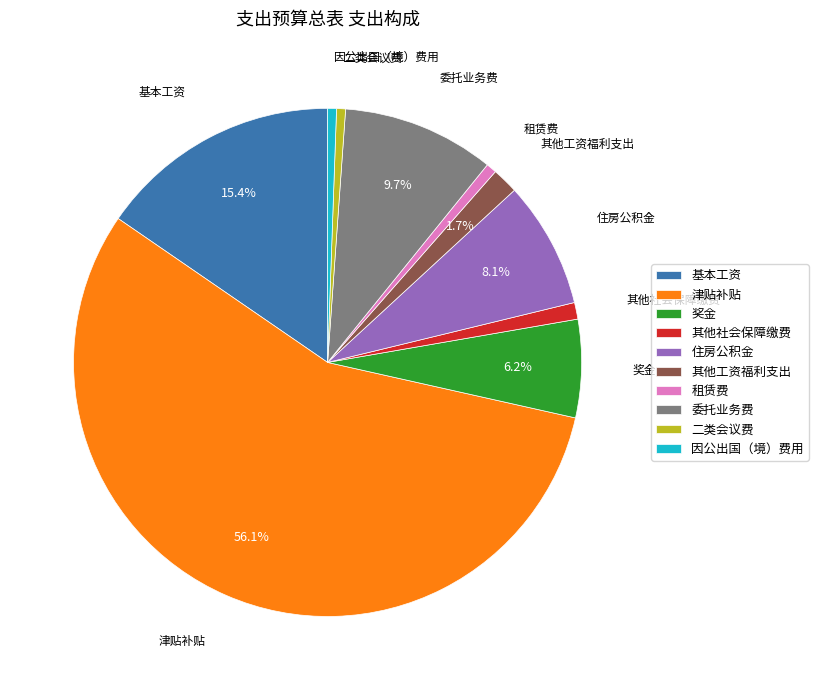

Which has a higher value, 津贴补贴 or 委托业务费?

津贴补贴